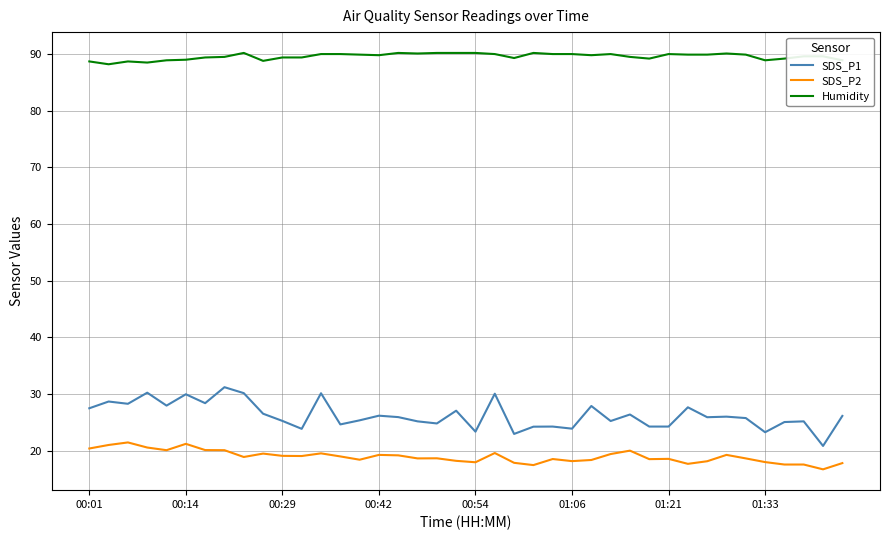

What is the lowest value of the SDS_P2 series?

16.7